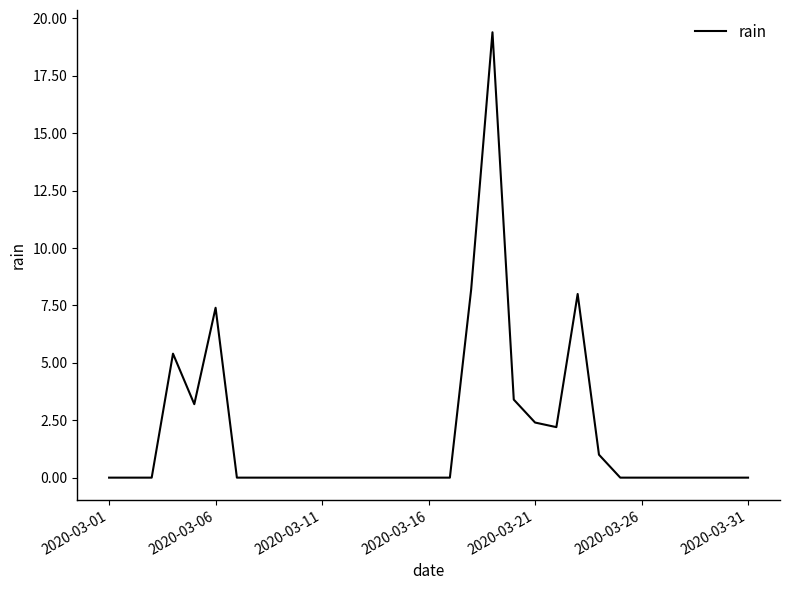

What is the difference between the maximum and minimum values?

19.4